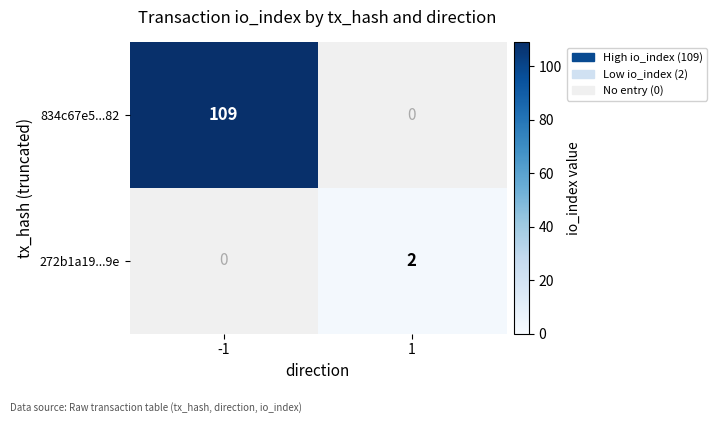

Is it true that 834c67e5...82 equals 48 at -1?

False